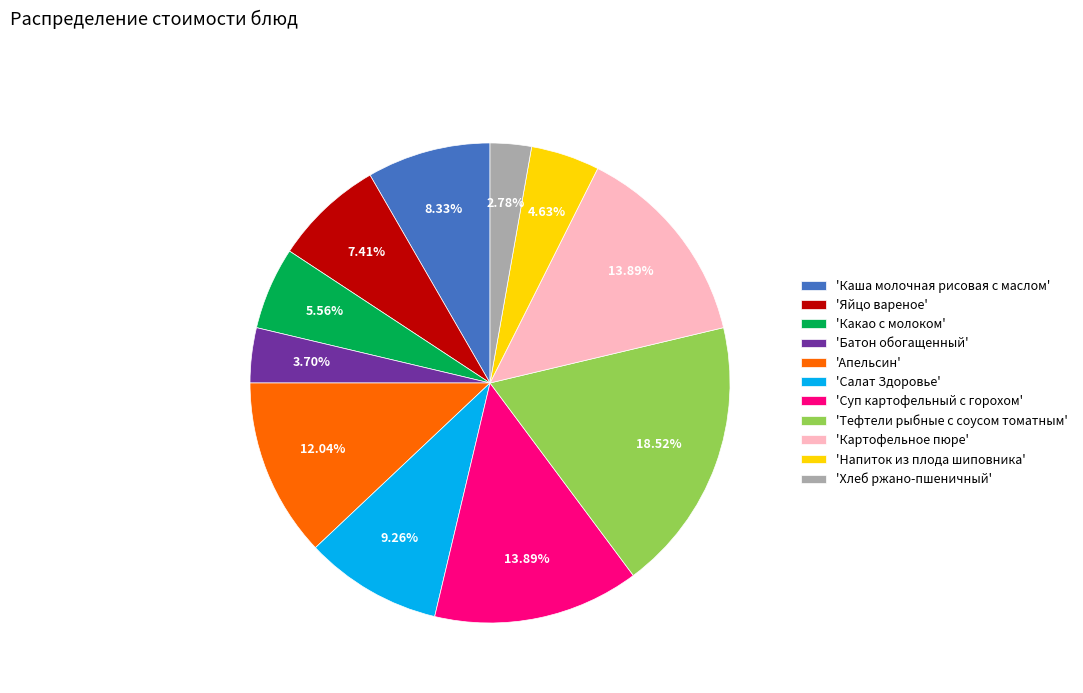

Which category has the biggest portion of the pie?

'Тефтели рыбные с соусом томатным'